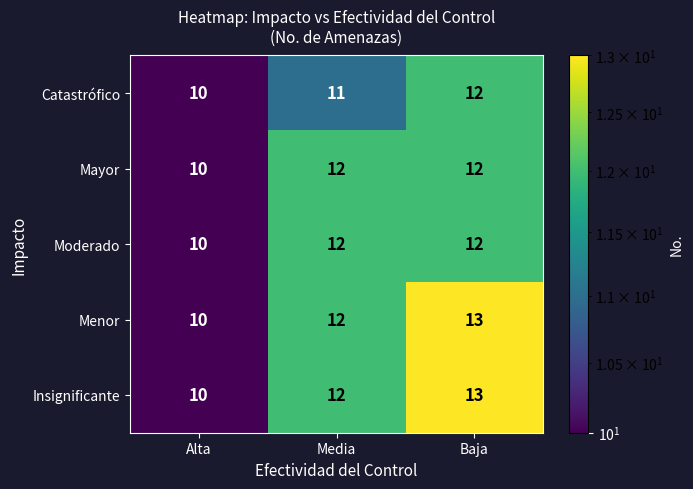

How many distinct data groups are displayed?

5